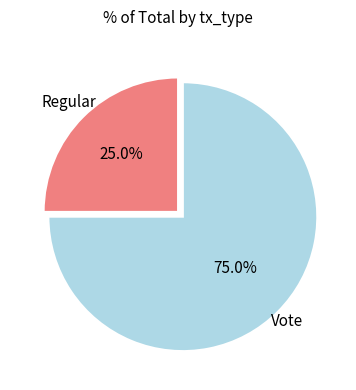

Is there any slice that represents more than half of the pie?

Yes